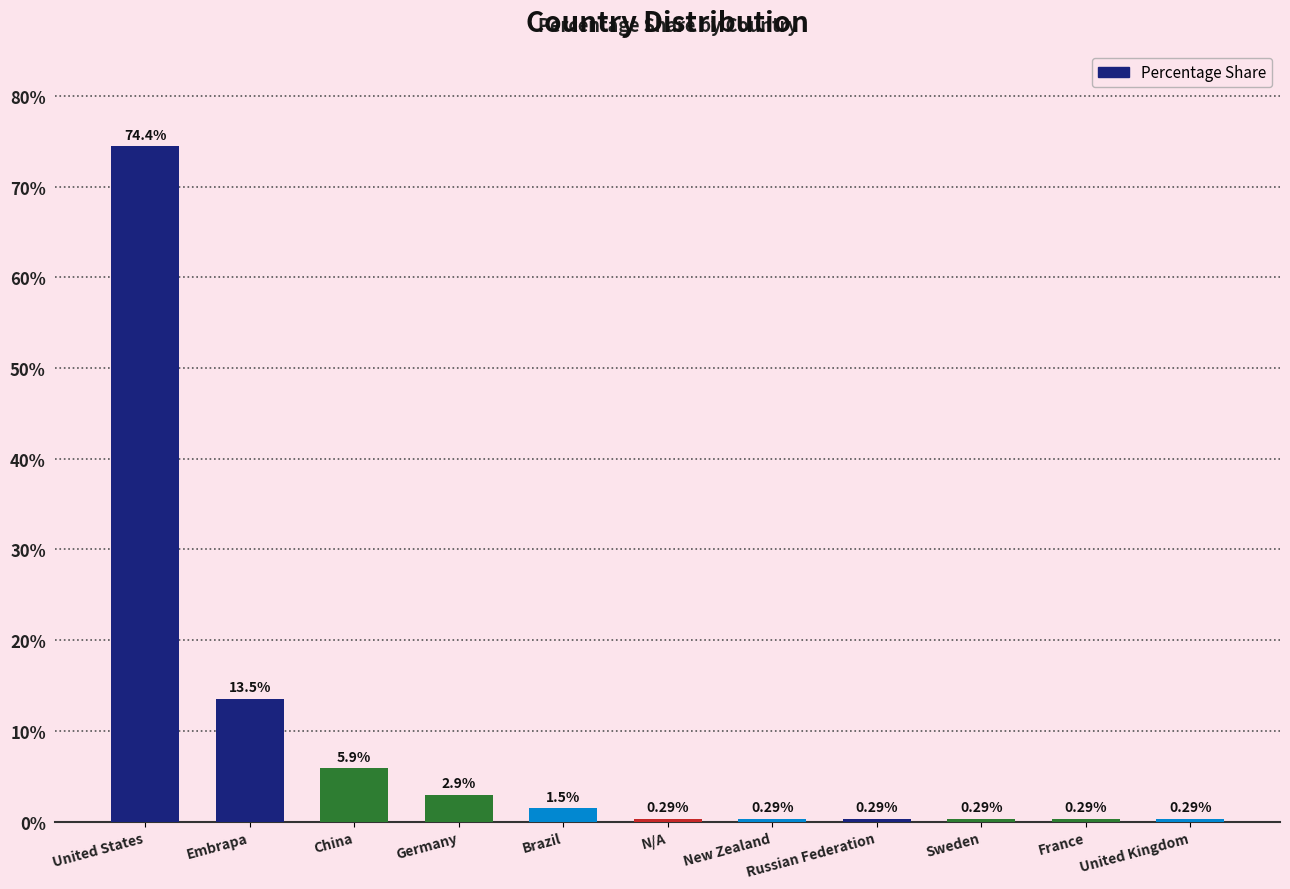

What is the greatest value displayed?

74.4